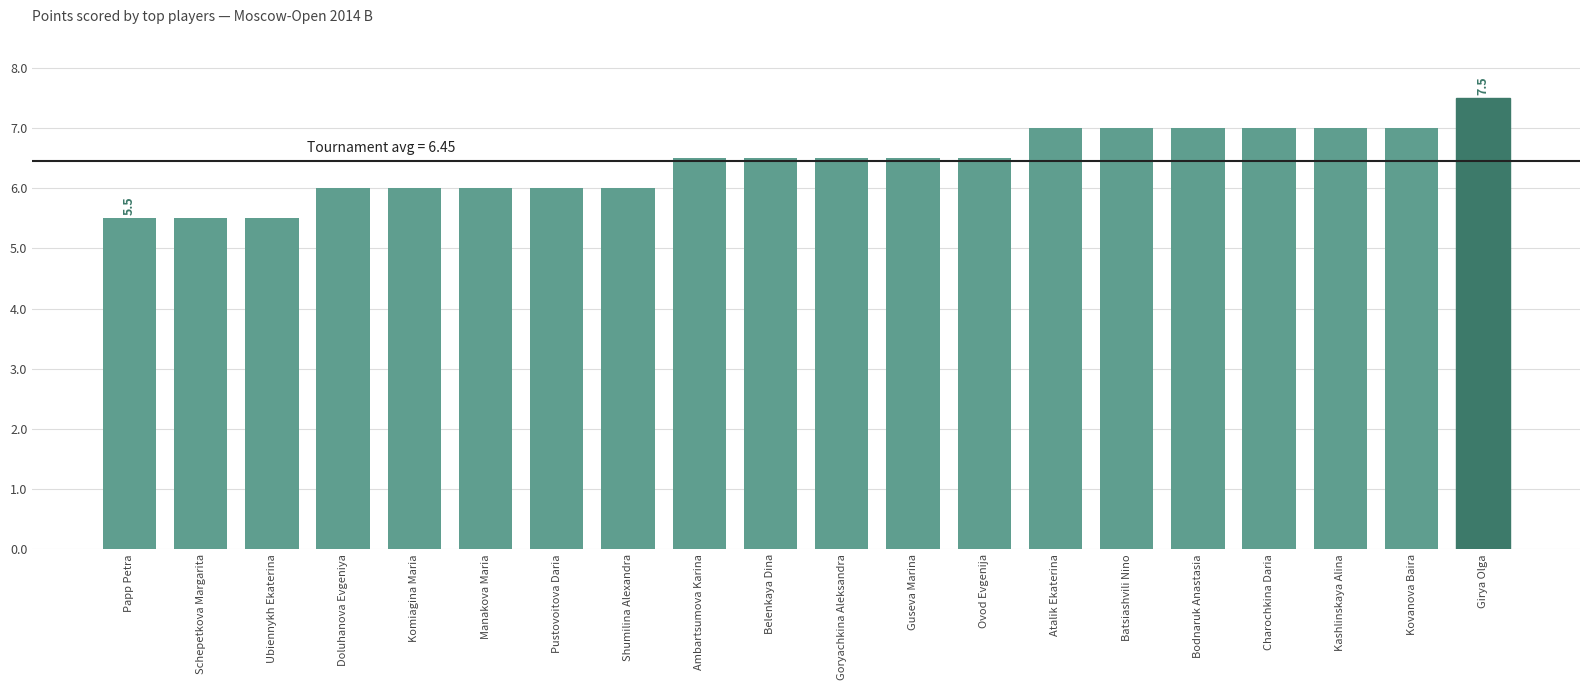

Approximately how many times larger is the value at Ovod Evgenija compared to Ubiennykh Ekaterina?

1.2